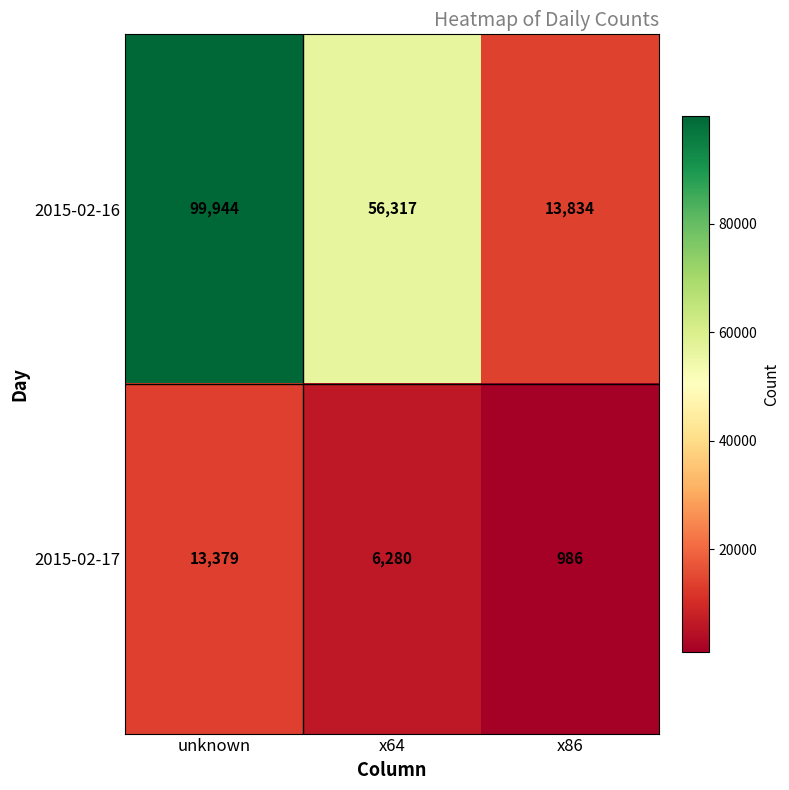

Which series has the largest range (max minus min)?

2015-02-16